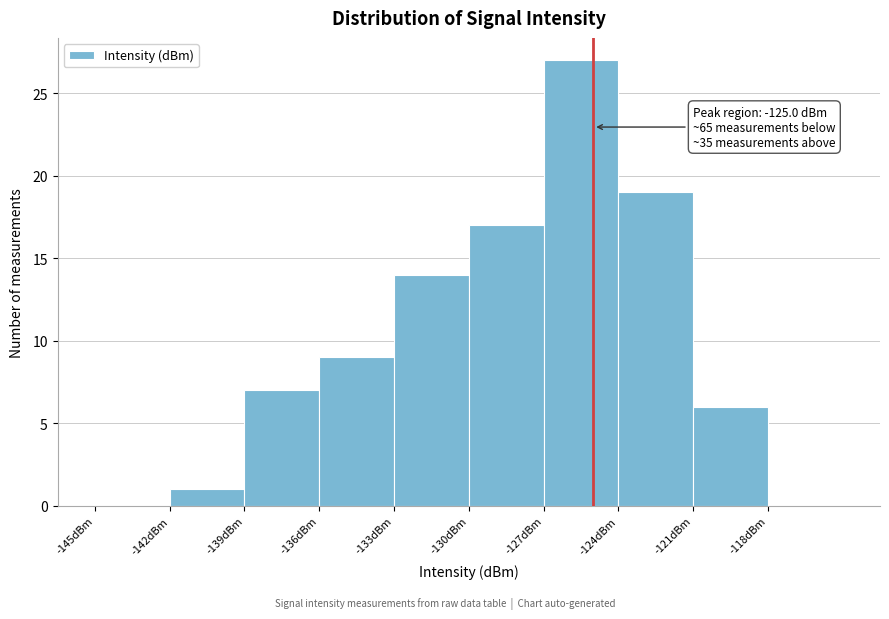

Which range on the x-axis has the tallest bar?

-127 to -124